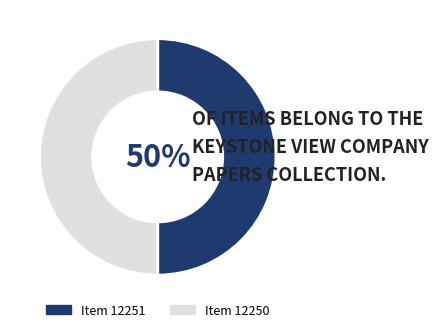

How many slices are in this pie chart?

2